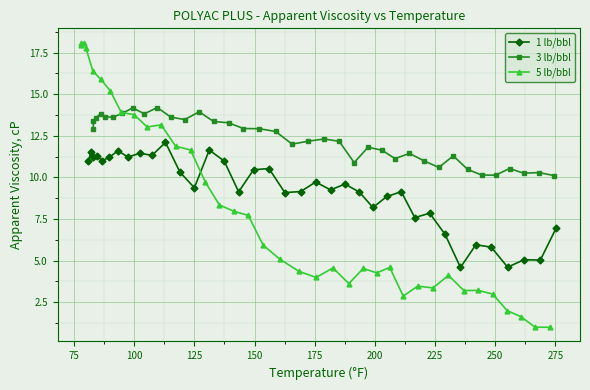

True or false: 1 lb/bbl has more than 1 points higher than both neighbors.

True